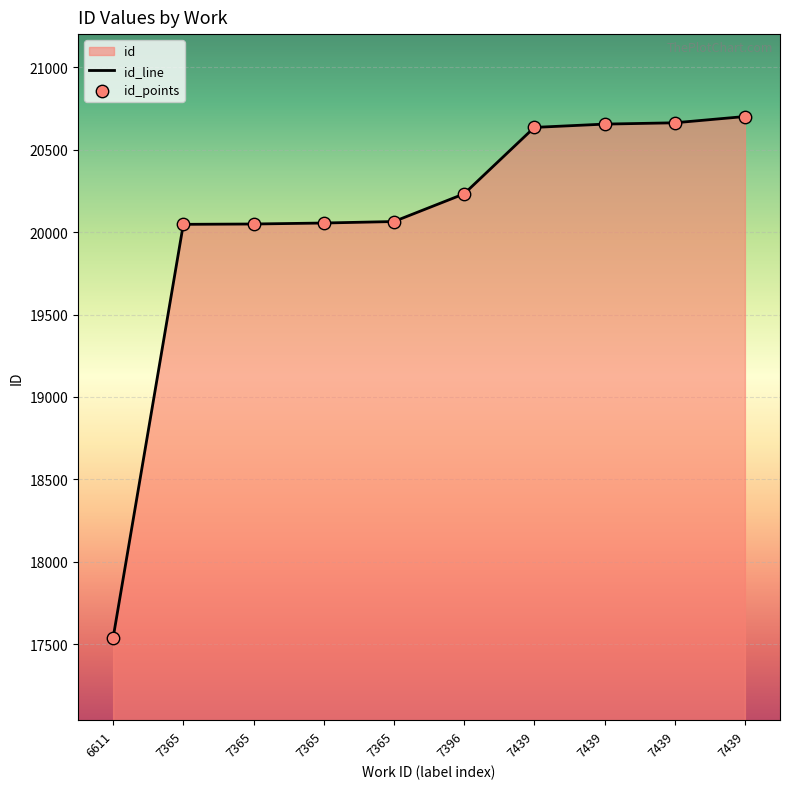

Which has a higher value, 6611 or 7439?

7439